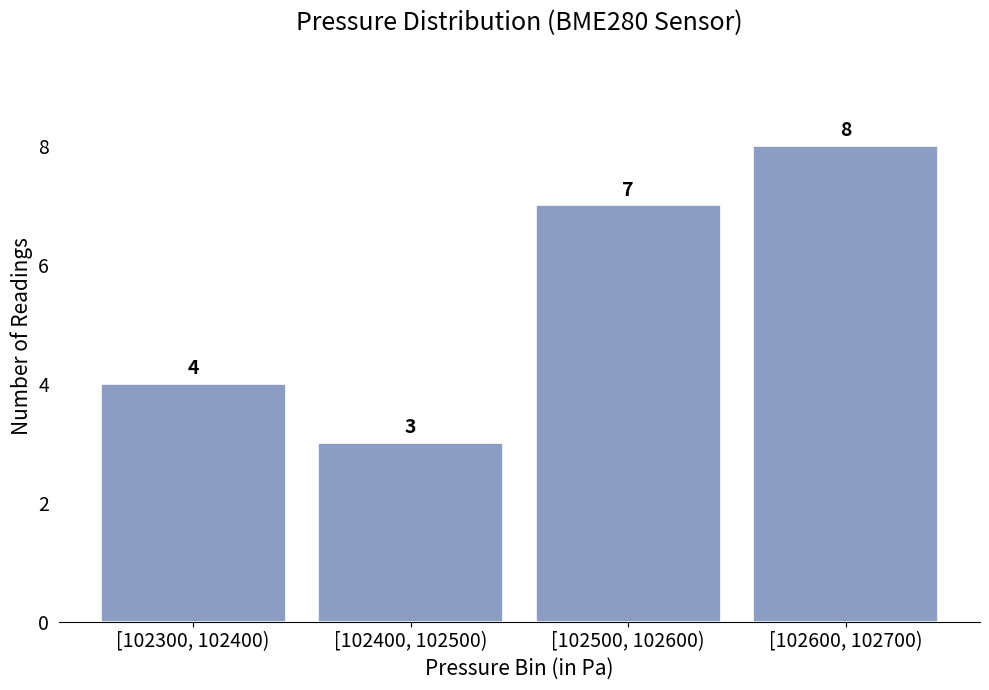

Reading left to right, transcribe all the data shown in this chart.

[102300, 102400)=4	[102400, 102500)=3	[102500, 102600)=7	[102600, 102700)=8